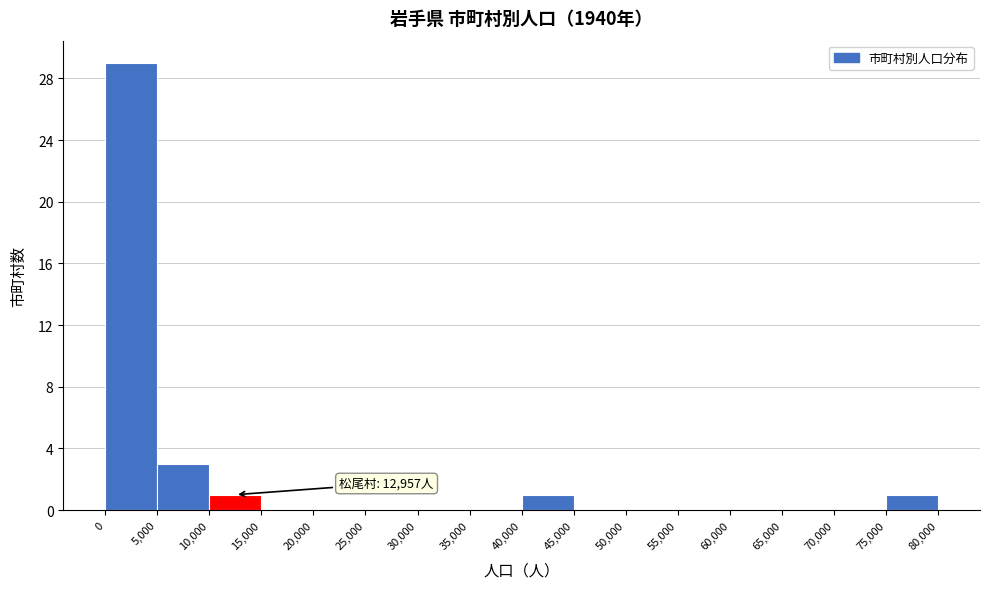

Over which range of the x-axis is the bar tallest?

0 to 5,000